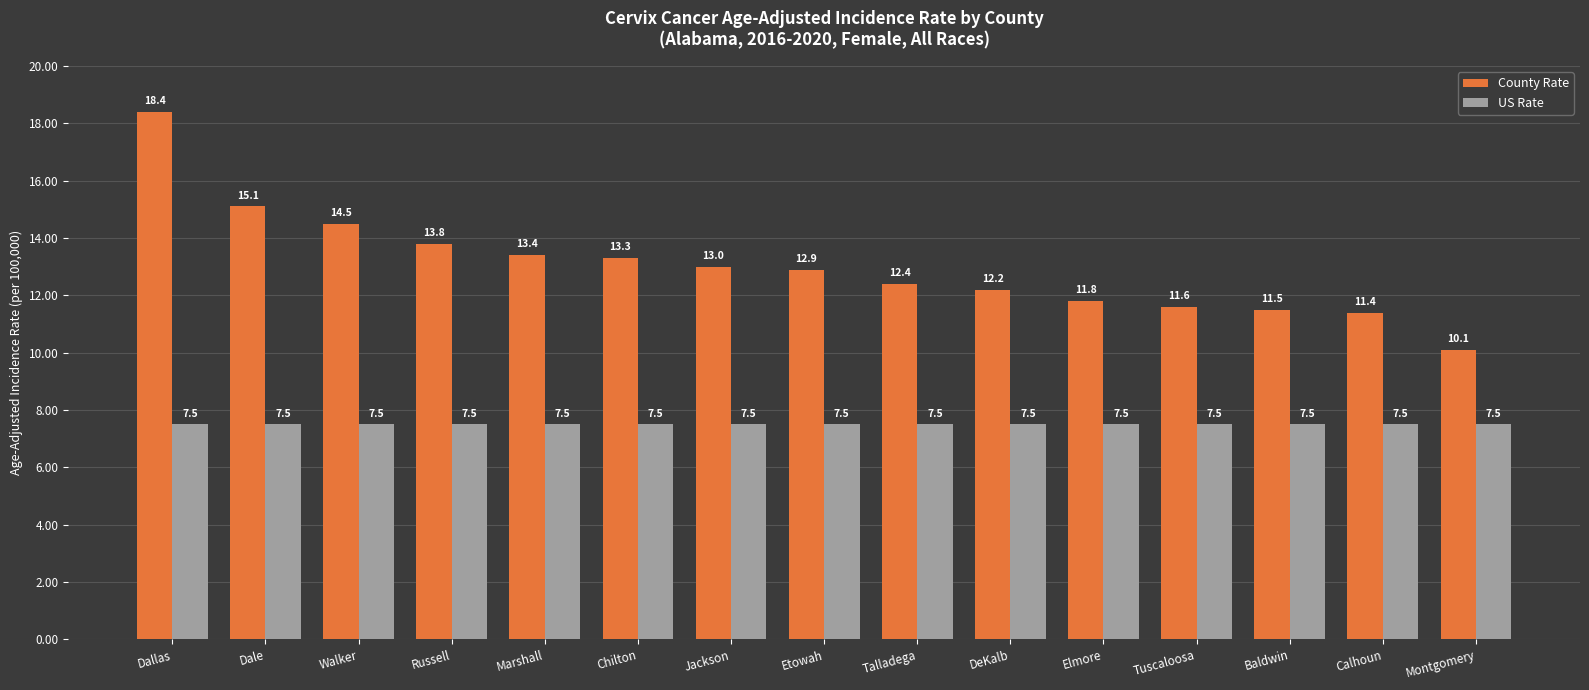

The County Rate series shows 10.1 at Montgomery. True or false?

True